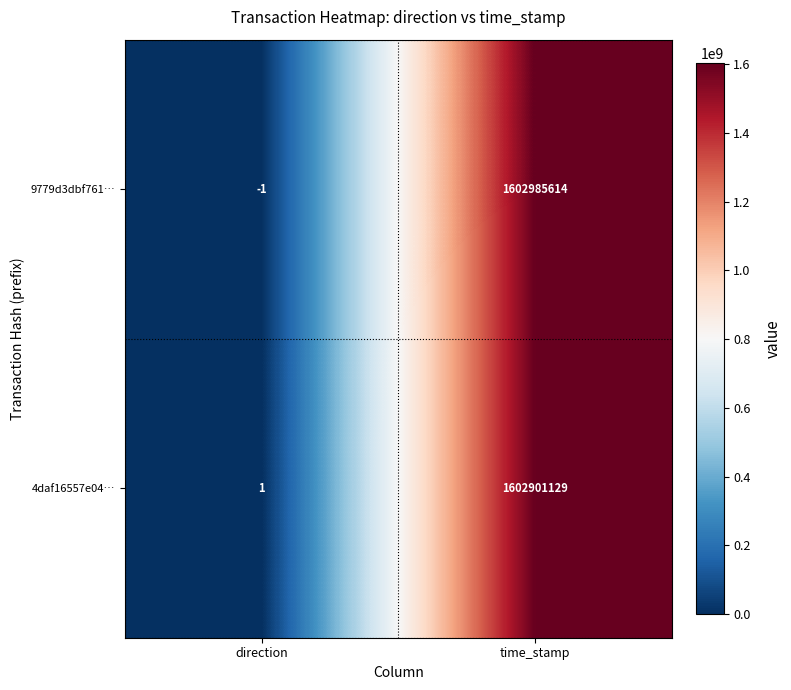

Reading left to right, transcribe all the data shown in this chart.

9779d3dbf761…: direction=-1	time_stamp=1602985614
4daf16557e04…: direction=1	time_stamp=1602901129